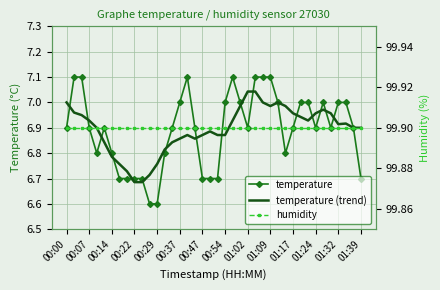

What is the difference between the second highest and second lowest values in the temperature series?

0.5